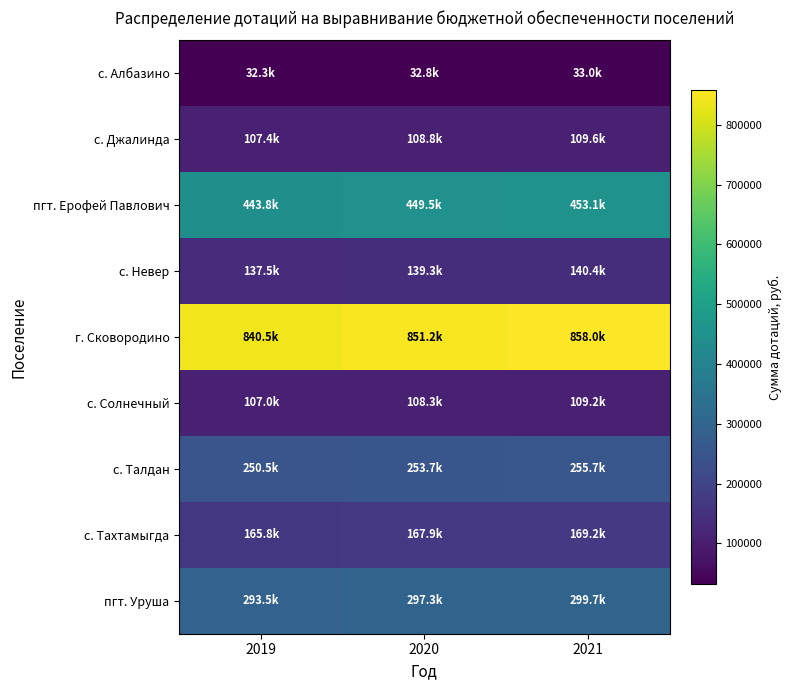

Which series has the largest range (max minus min)?

г. Сковородино